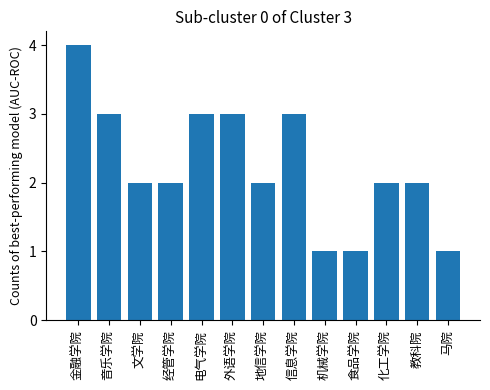

Reading right to left, extract all data points from this chart.

1	2	2	1	1	3	2	3	3	2	2	3	4